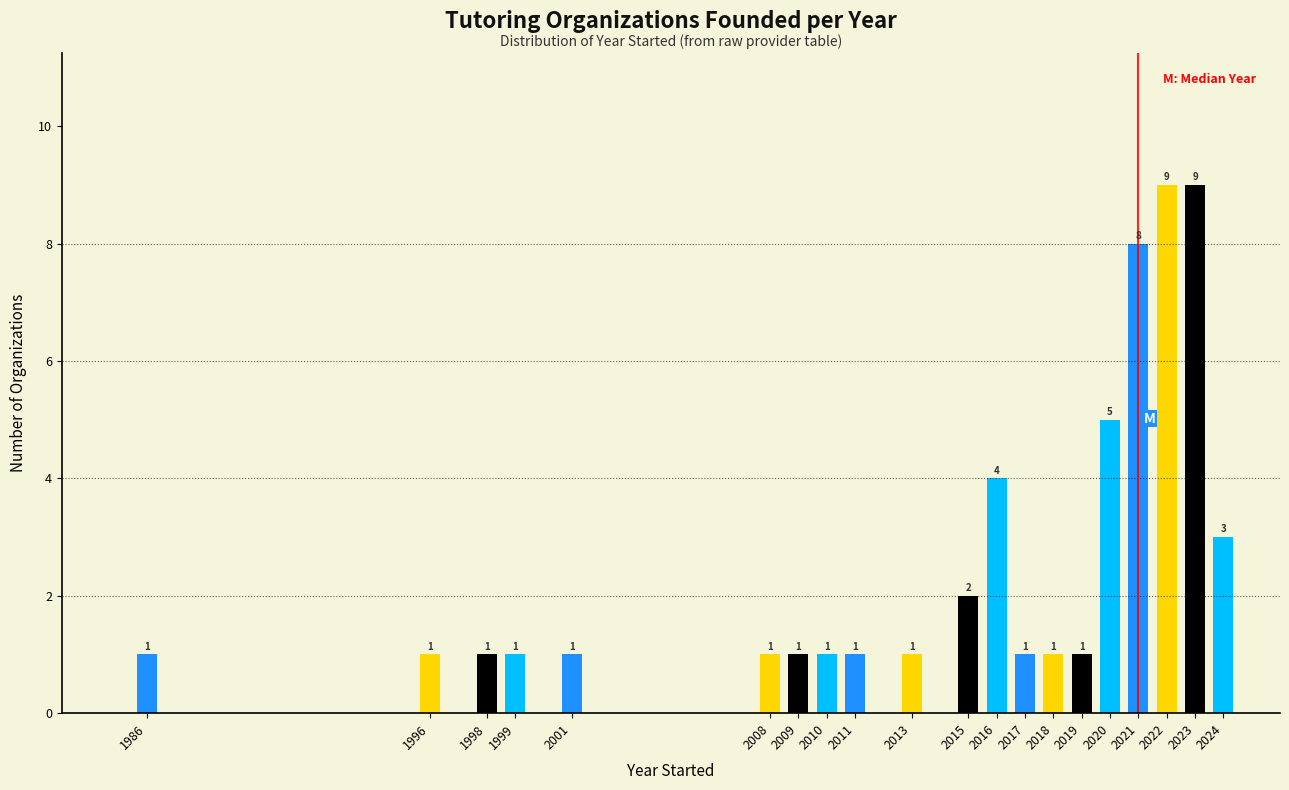

Reading left to right, what are all the values shown in this chart?

1	1	1	1	1	1	1	1	1	1	2	4	1	1	1	5	8	9	9	3